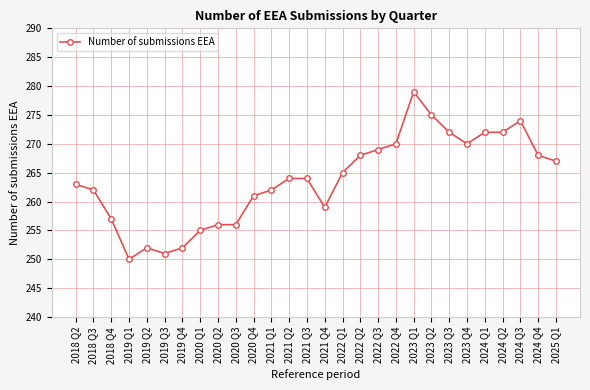

Is this an area chart (filled region under the line)?

No